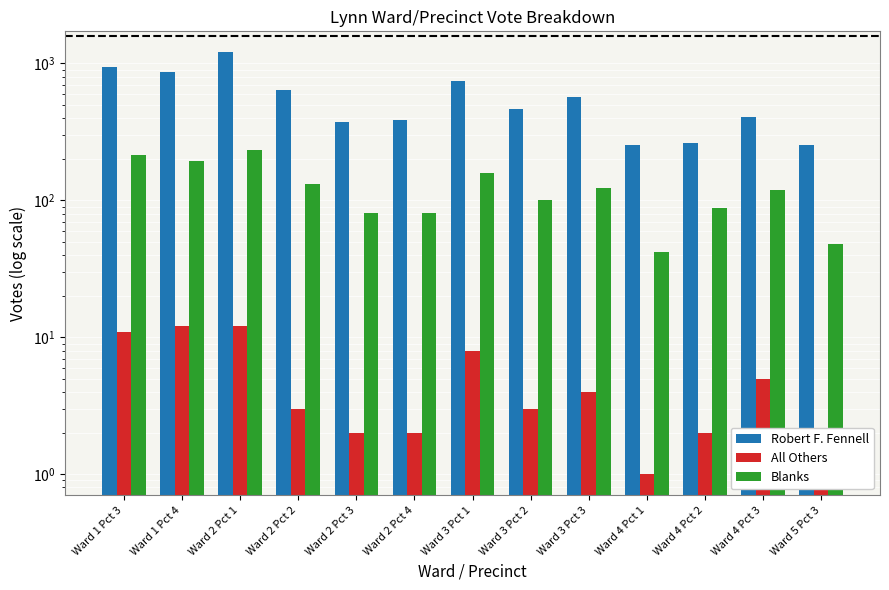

What value does the Blanks series have at Ward 4 Pct 3?

119